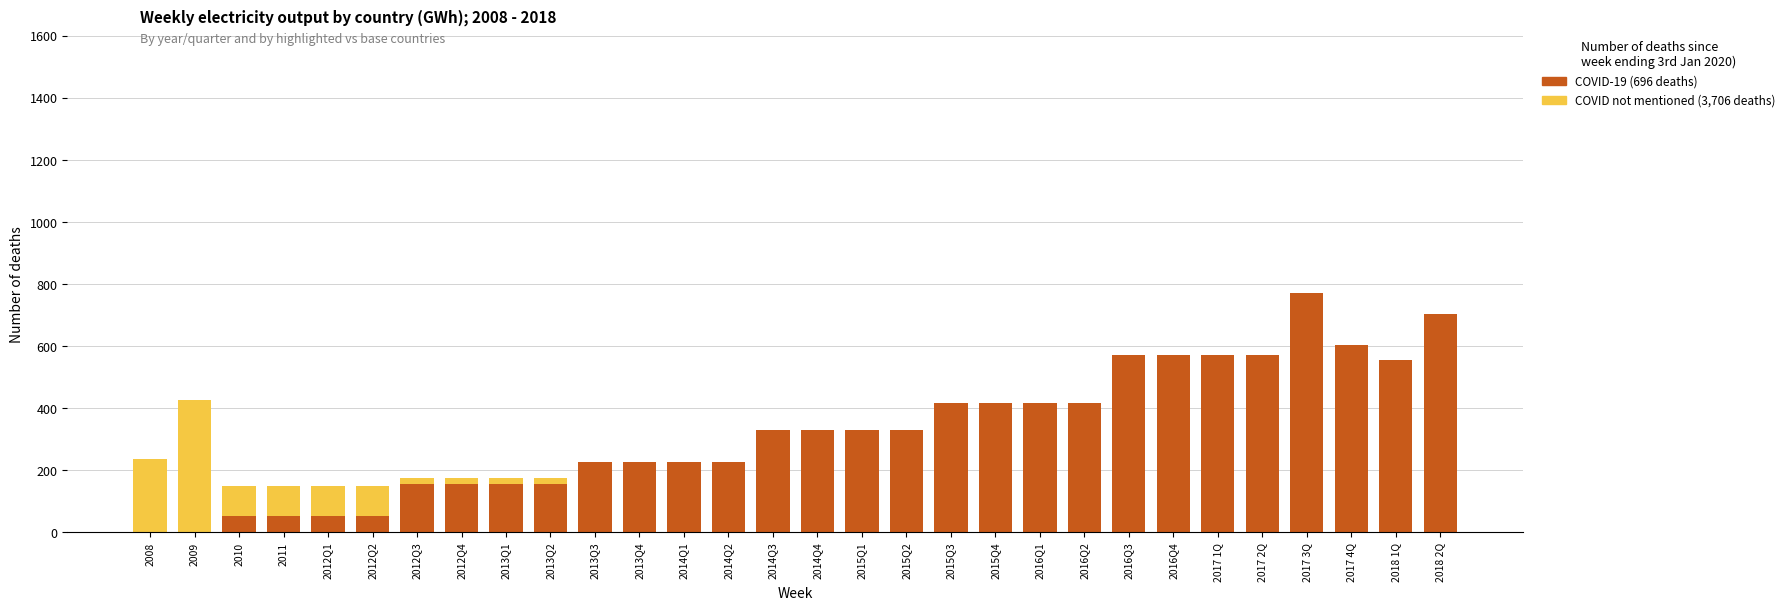

Which category has the highest value in the COVID not mentioned (3,706 deaths) series?

2009